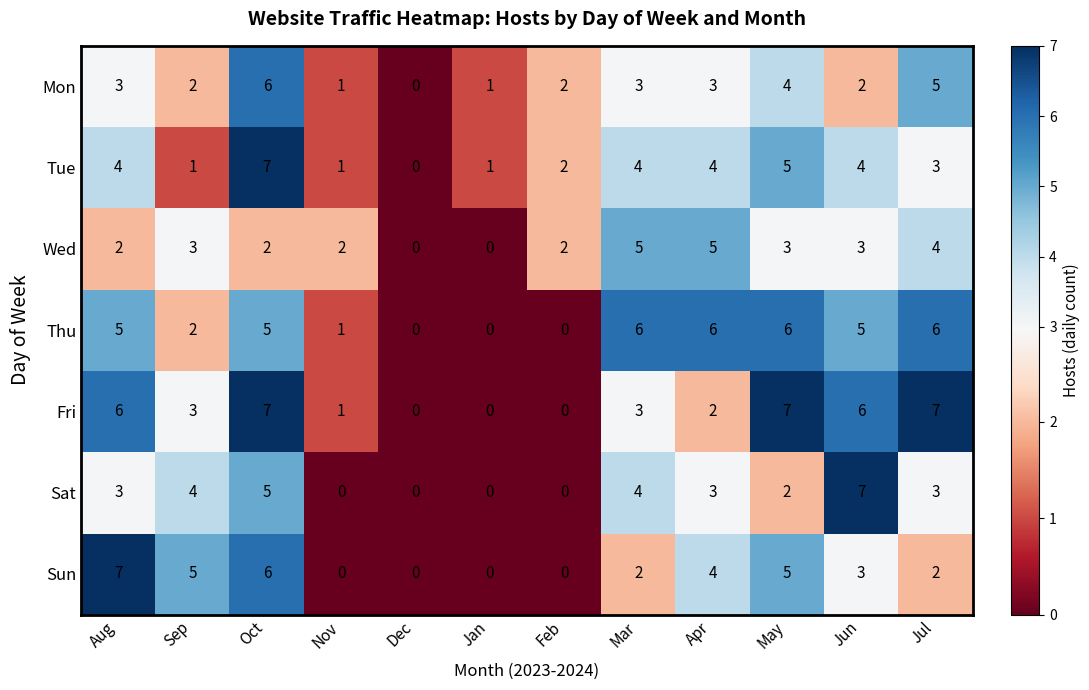

What is the spread (max minus min) of values at Apr?

4